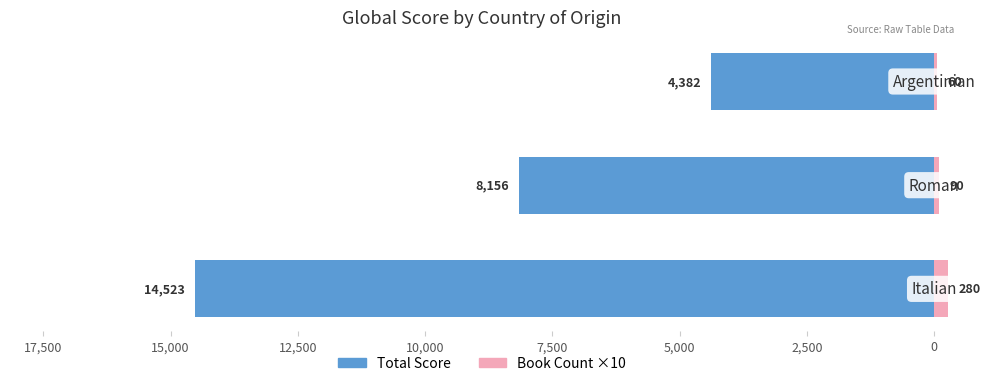

At how many categories does at least one series exceed -173?

3